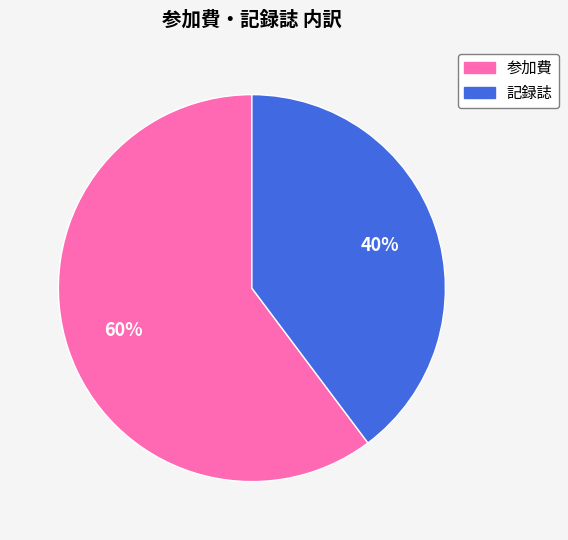

How many segments does this pie chart have?

2